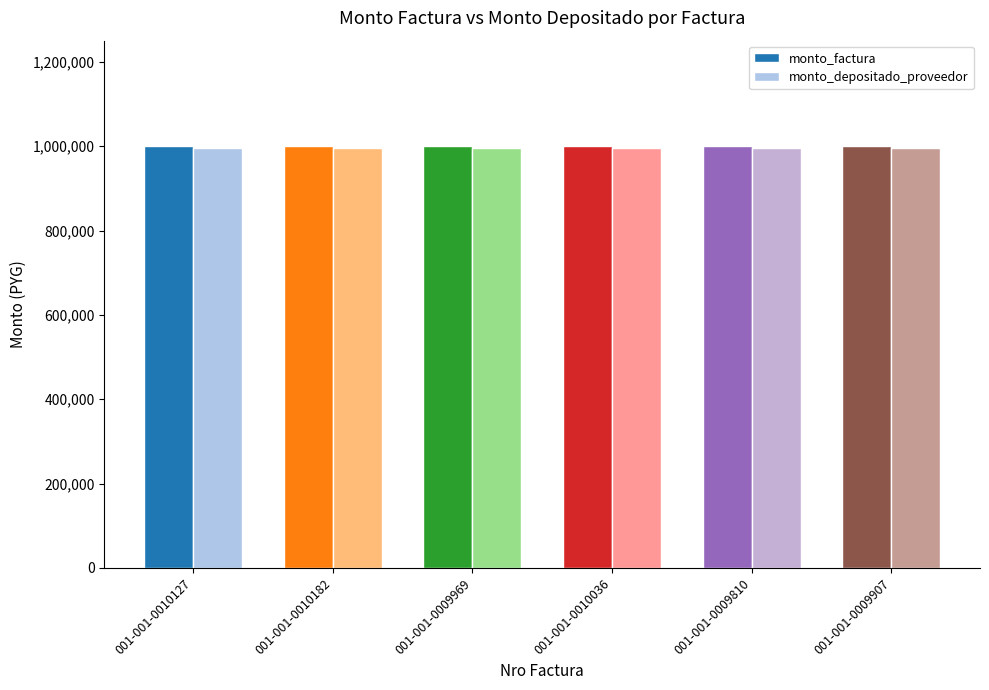

What is the spread (max minus min) of values at 001-001-0010182?

4546